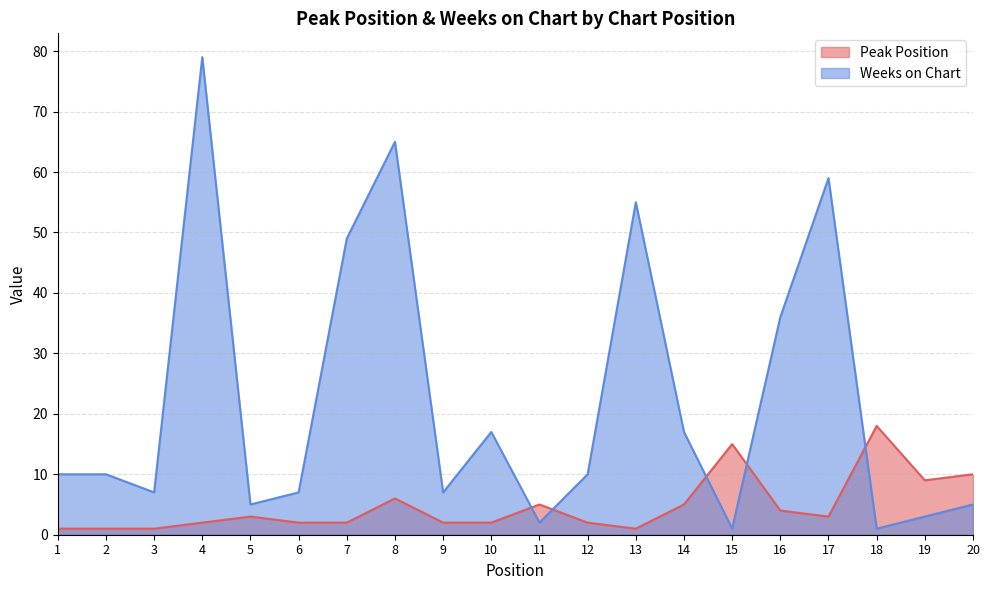

What is the value of the Weeks on Chart point at the 17th from the left?

59